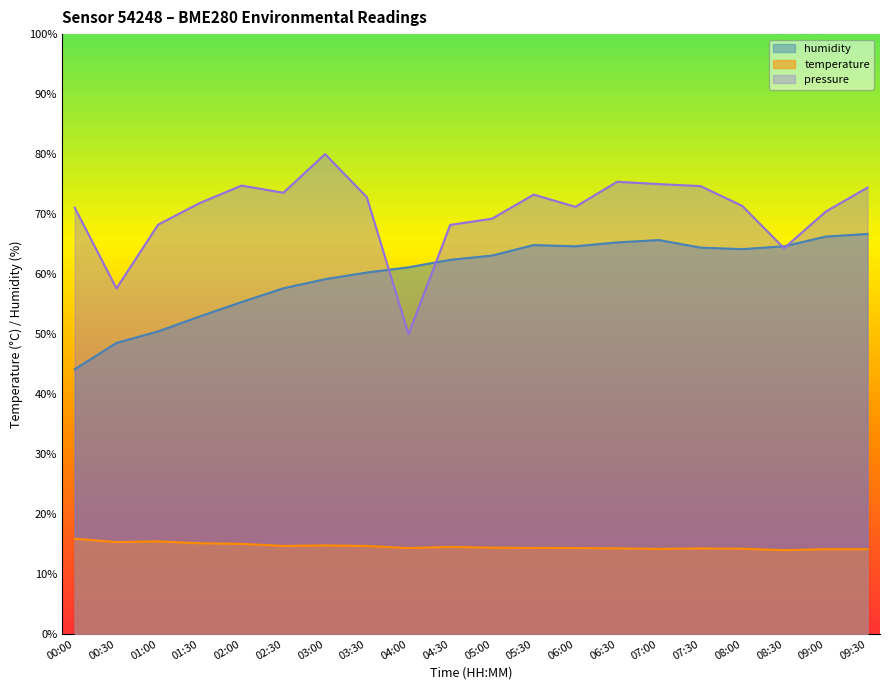

What is the value of the temperature point at the 2nd from the left?

15.3